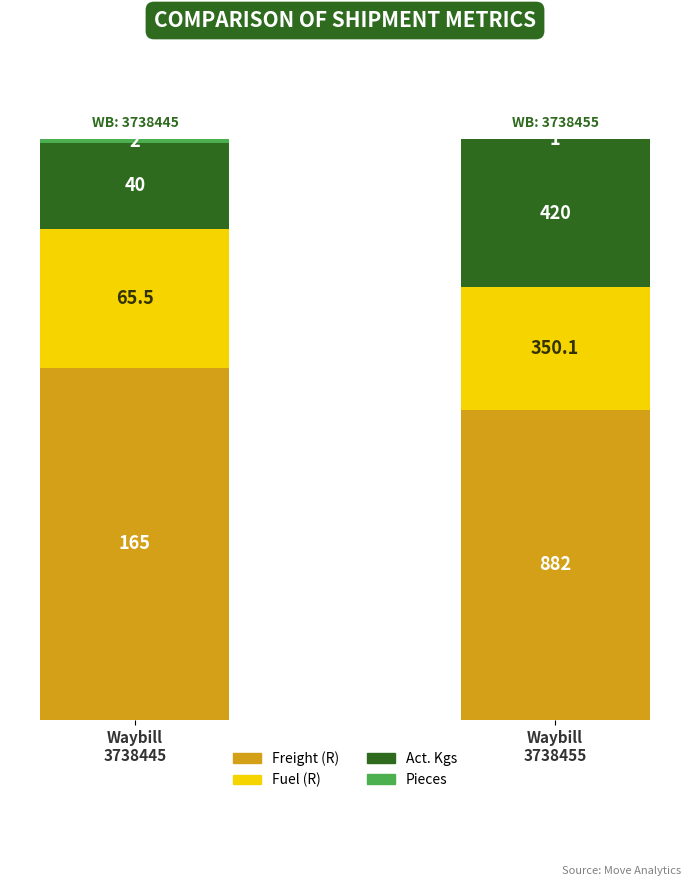

Are the bars grouped side by side (vs. stacked)?

No